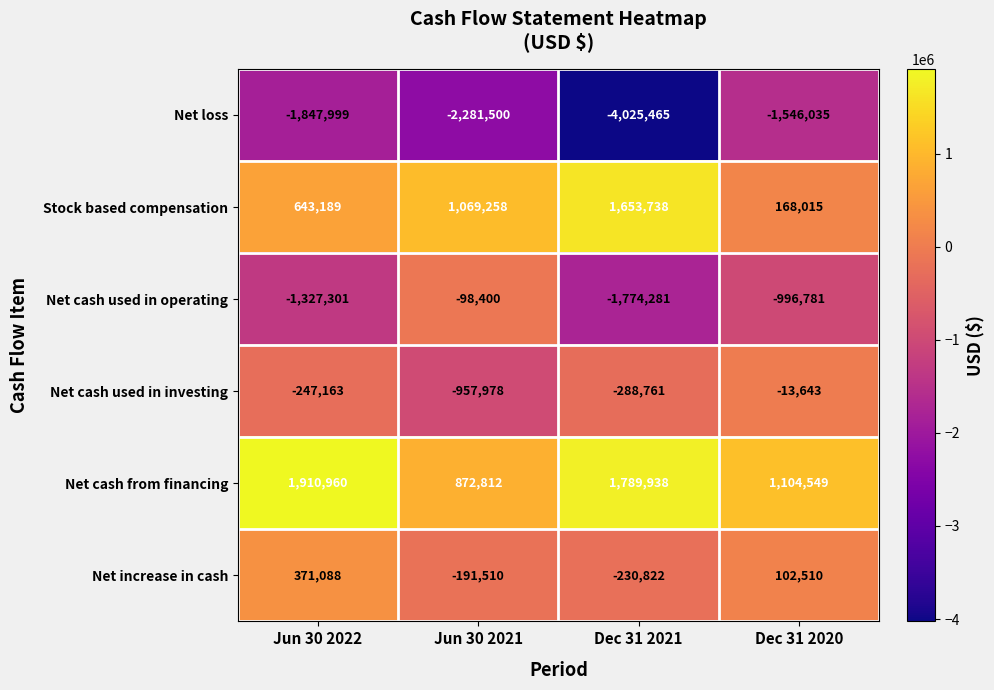

How many series are shown in this chart?

6